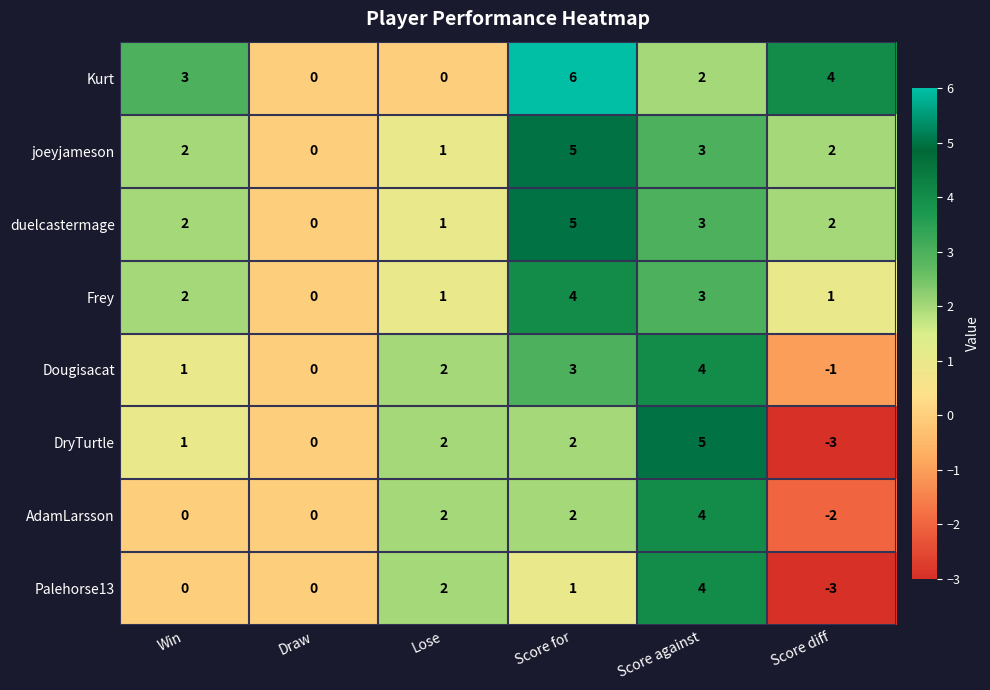

Which series has the largest total across all categories?

Kurt